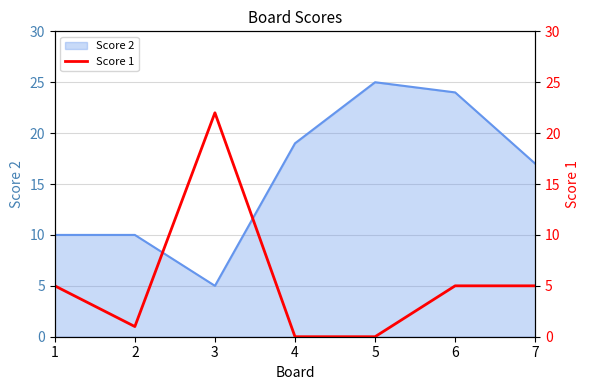

True or false: there are more than 0 points higher than both neighbors.

True